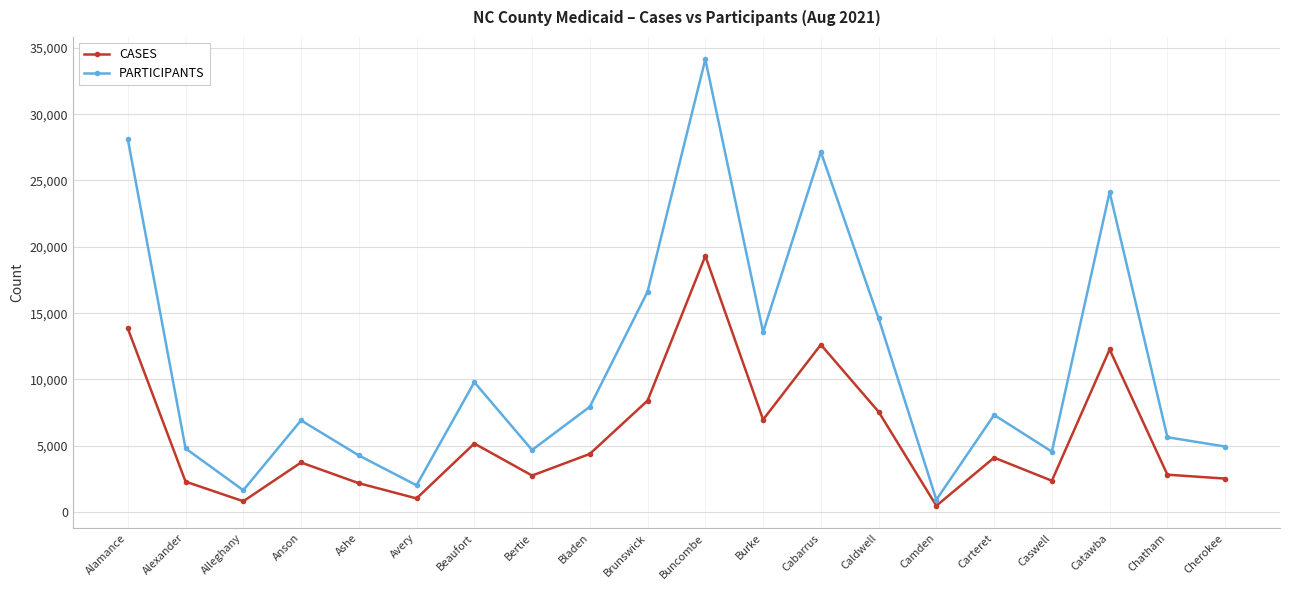

What is the approximate value of PARTICIPANTS at Bertie, to the nearest 10?

4680